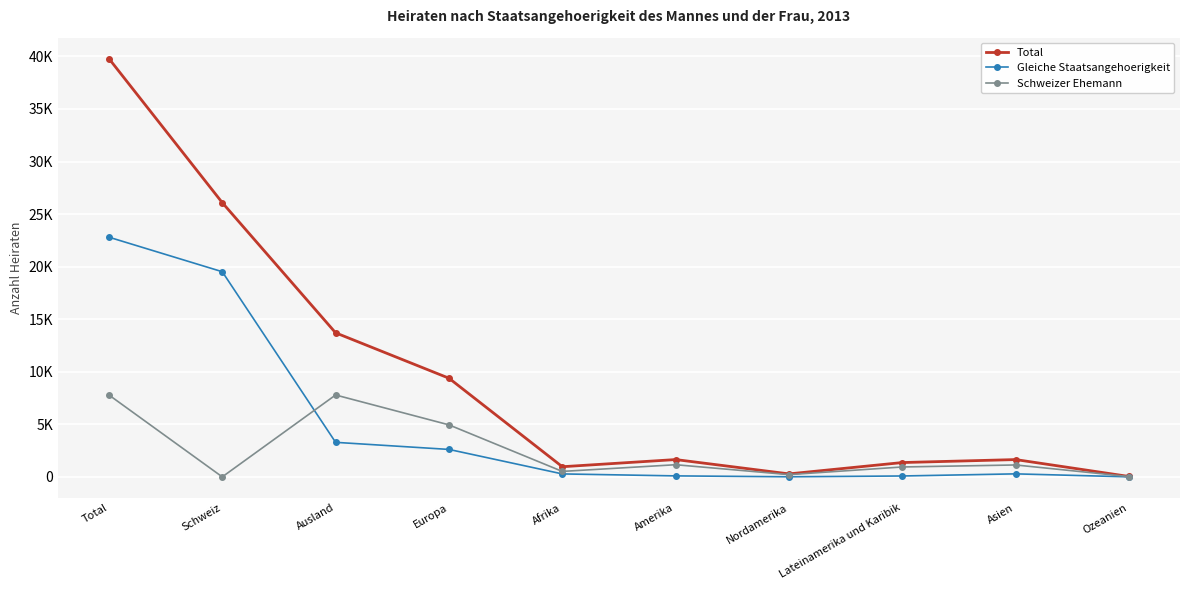

What is the sum of the Total values at Schweiz and Ausland?

39794